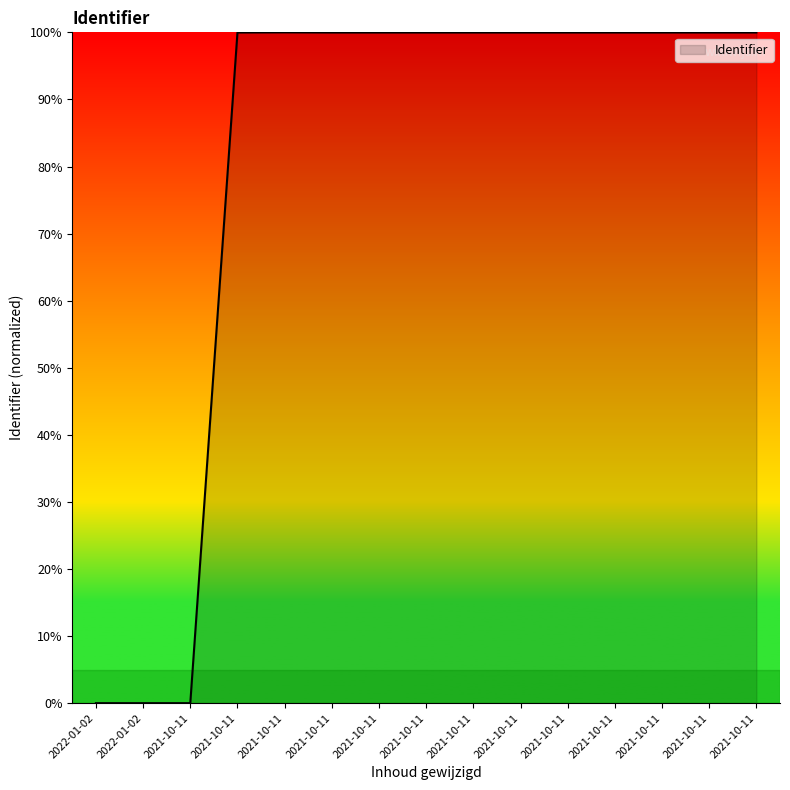

Reading left to right, transcribe all the data shown in this chart.

0.0	0.0	0.0	100.0	100.0	100.0	100.0	100.0	100.0	100.0	100.0	100.0	100.0	100.0	100.0